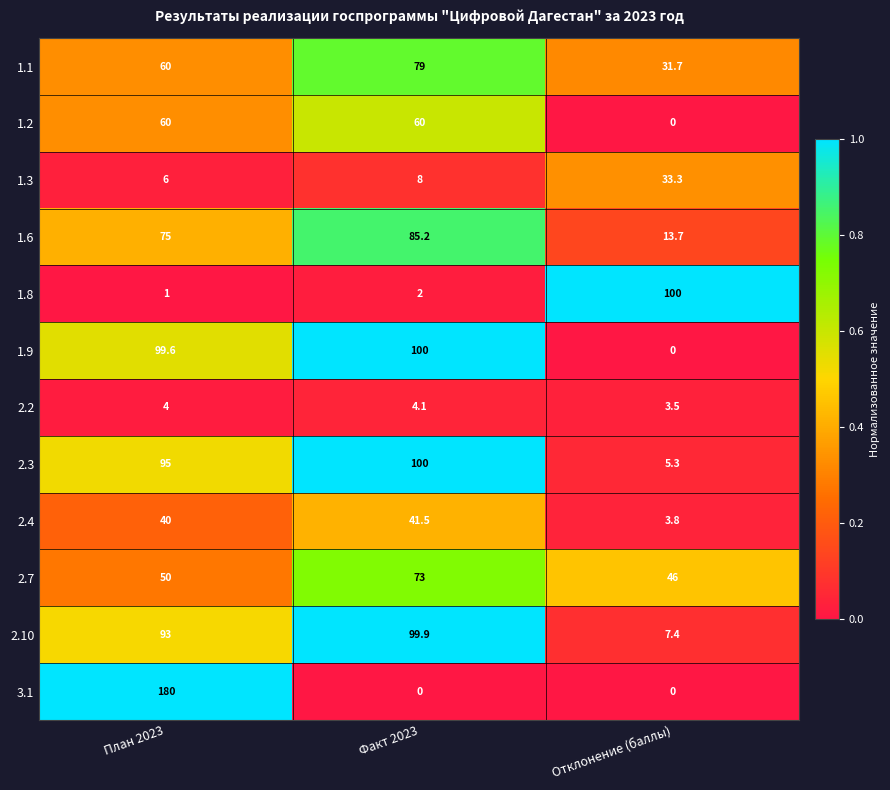

What is the difference between the maximum and minimum values in the 1.8 series?

99.0